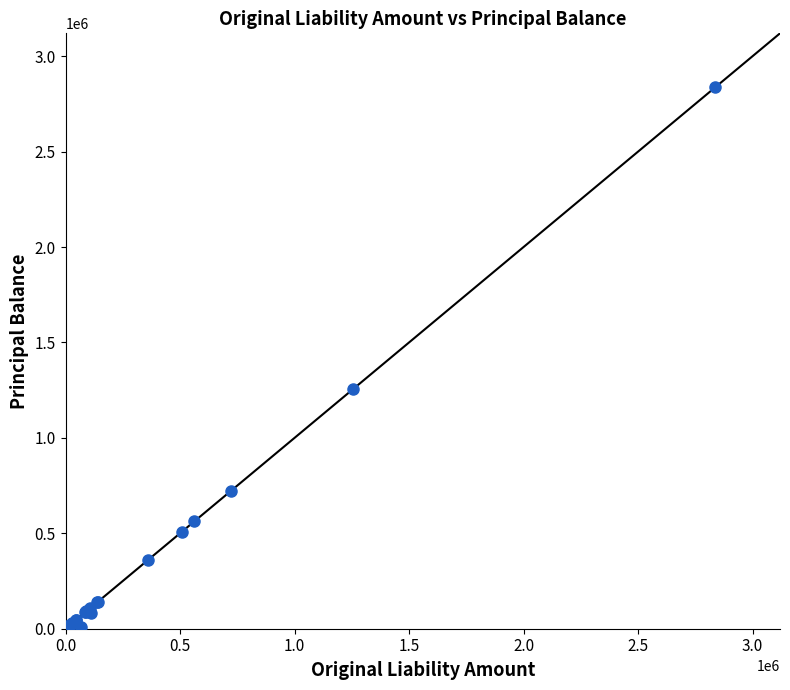

What Y value in the scatter plot is closest to 1418275?

1255715.9